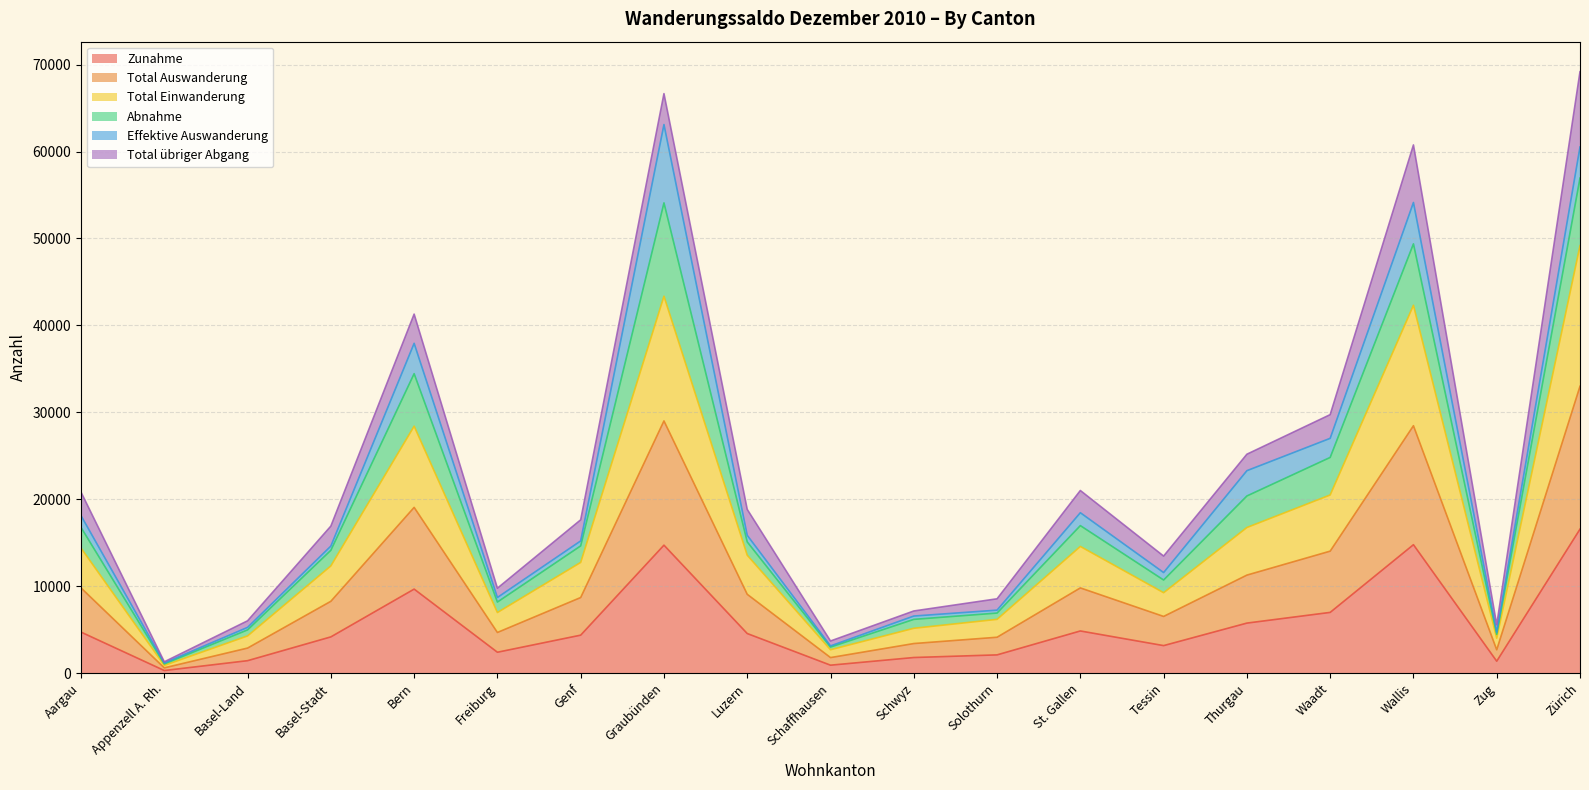

True or false: Zunahme has a value of 7495 at Aargau.

False